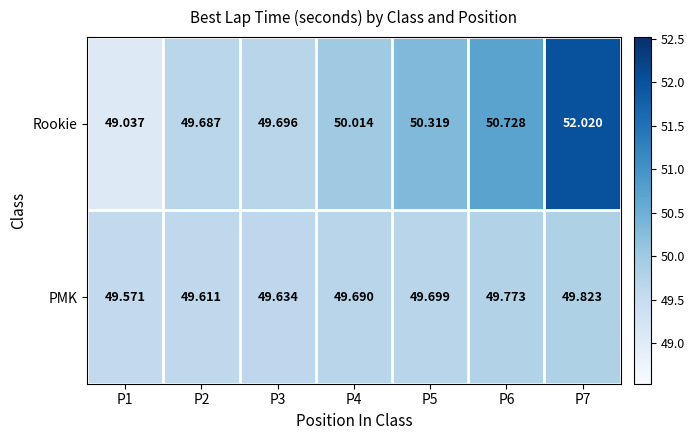

Which series has the largest total across all categories?

Rookie